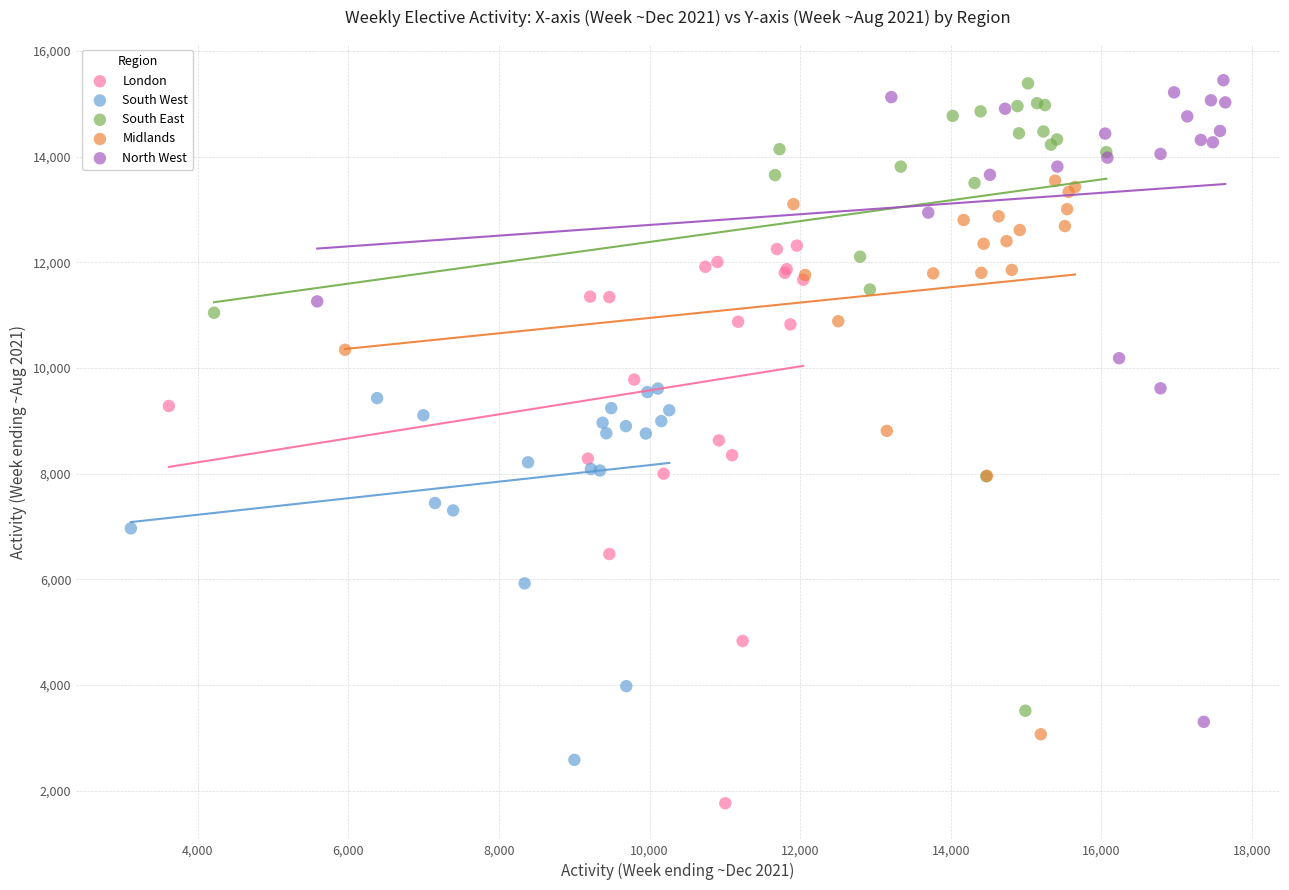

Which series has the widest spread of Y values?

North West